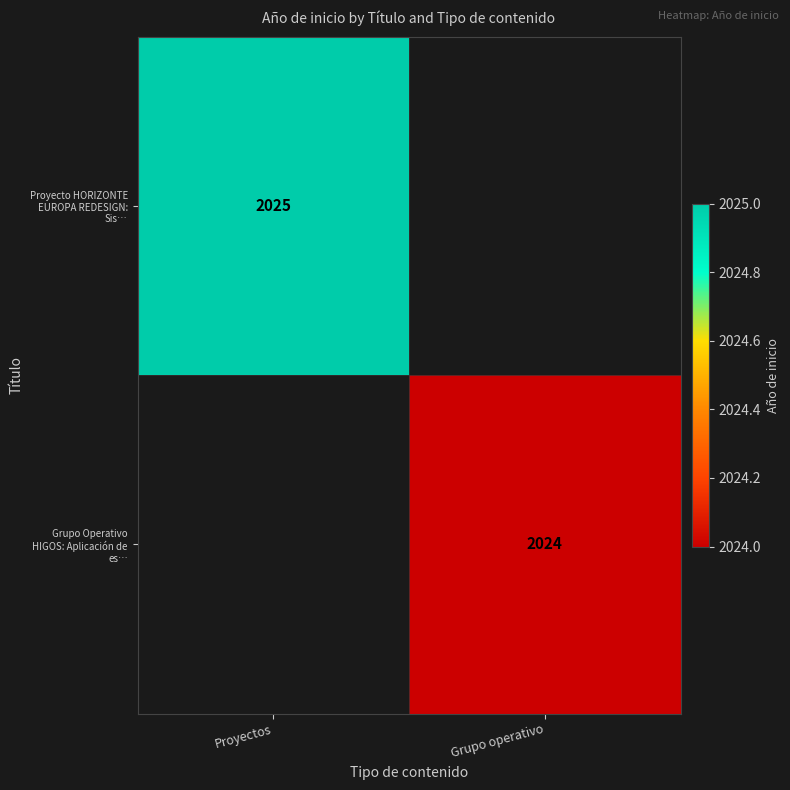

What is the approximate value of Grupo Operativo HIGOS: Aplicación de es… at Grupo operativo?

2024.0